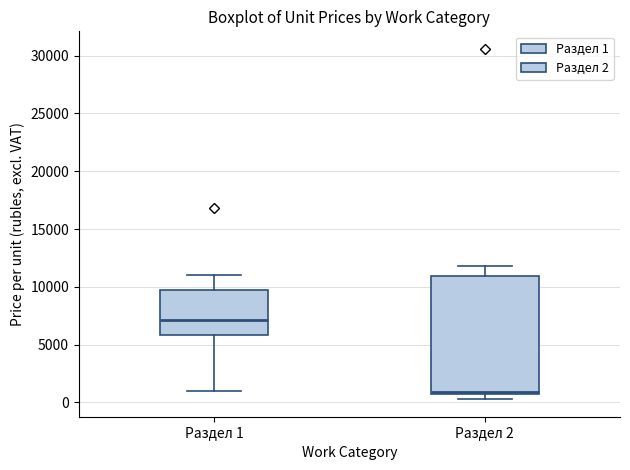

Where is the lower edge of the box for Раздел 2 on the y-axis? The values are not printed on the chart, so give them approximately, as read against the axis.

500